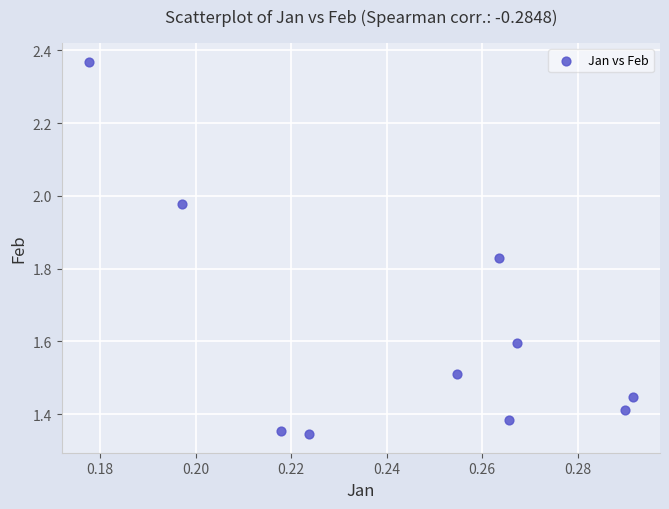

What is the range of Y values (max minus min)?

1.0